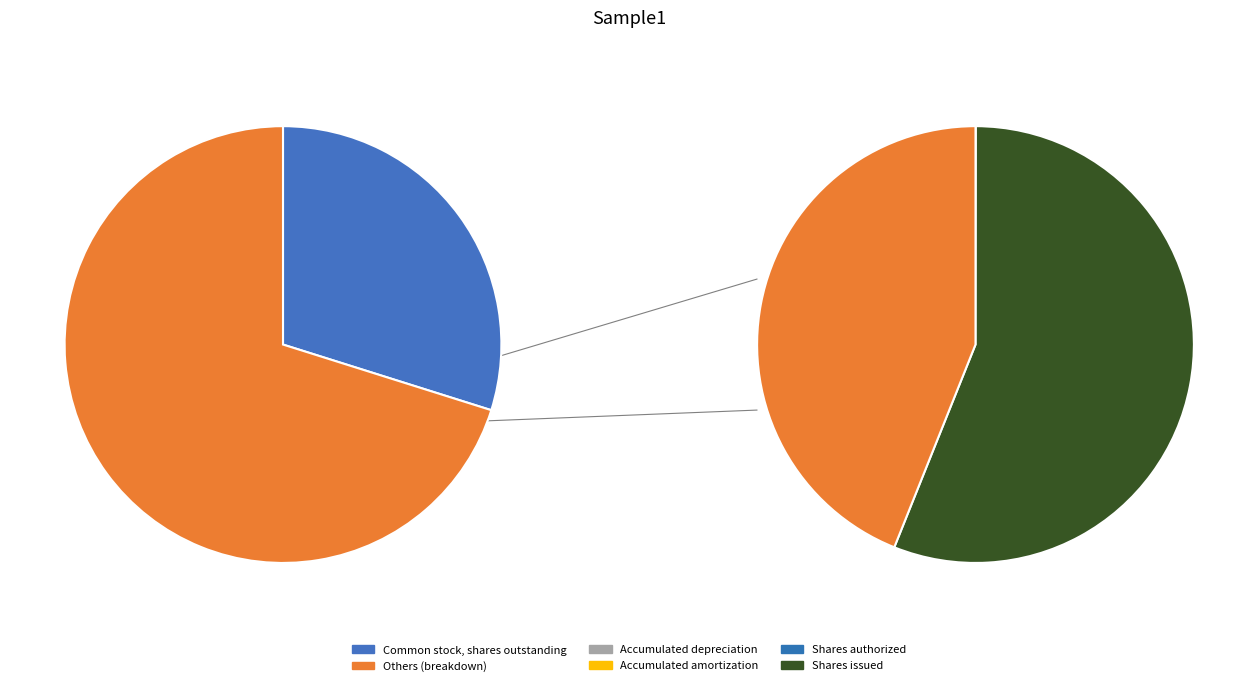

Is there a majority slice in this chart?

No